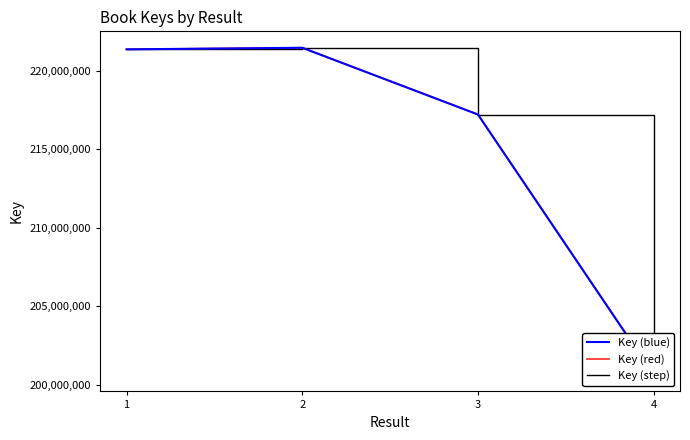

Rank the series at 3 from lowest to highest value.

Key (step), Key (blue), Key (red)